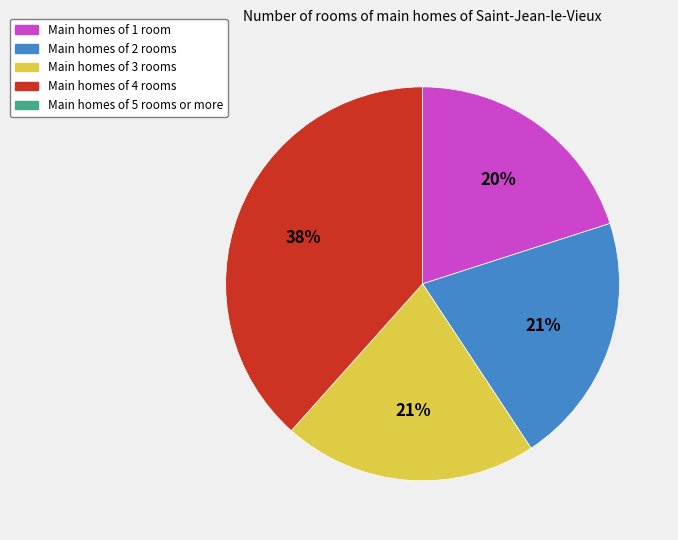

Is there any slice that represents more than half of the pie?

No